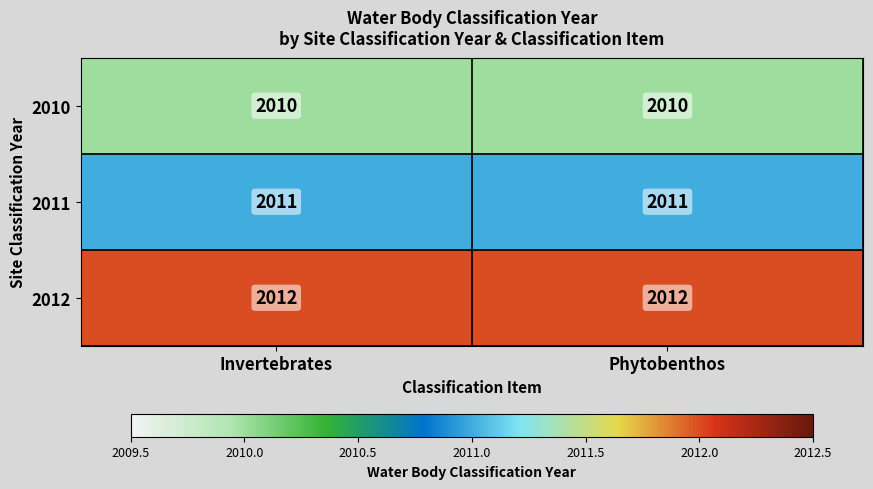

What is the approximate value of 2012 at Phytobenthos?

2012